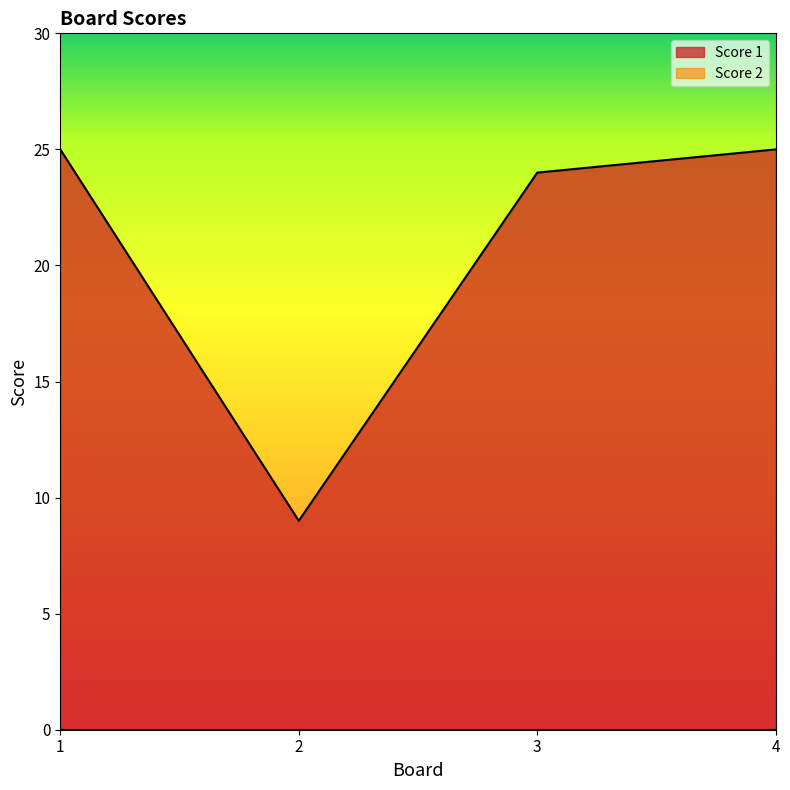

List the labels in order of value, smallest first.

2, 3, 1, 4